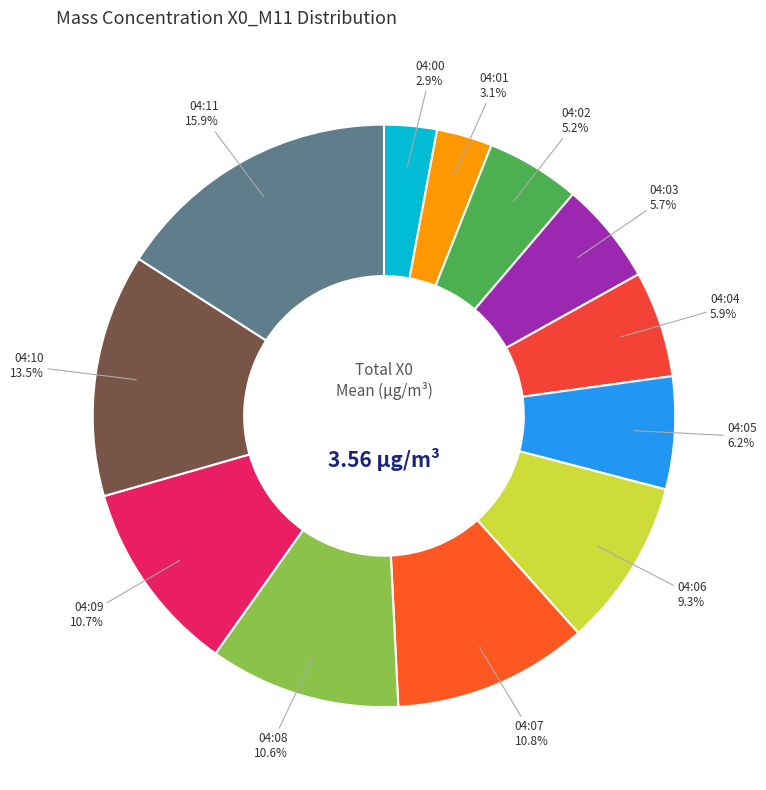

What is the ratio of the value at 04:02 to the value at 04:07?

0.5